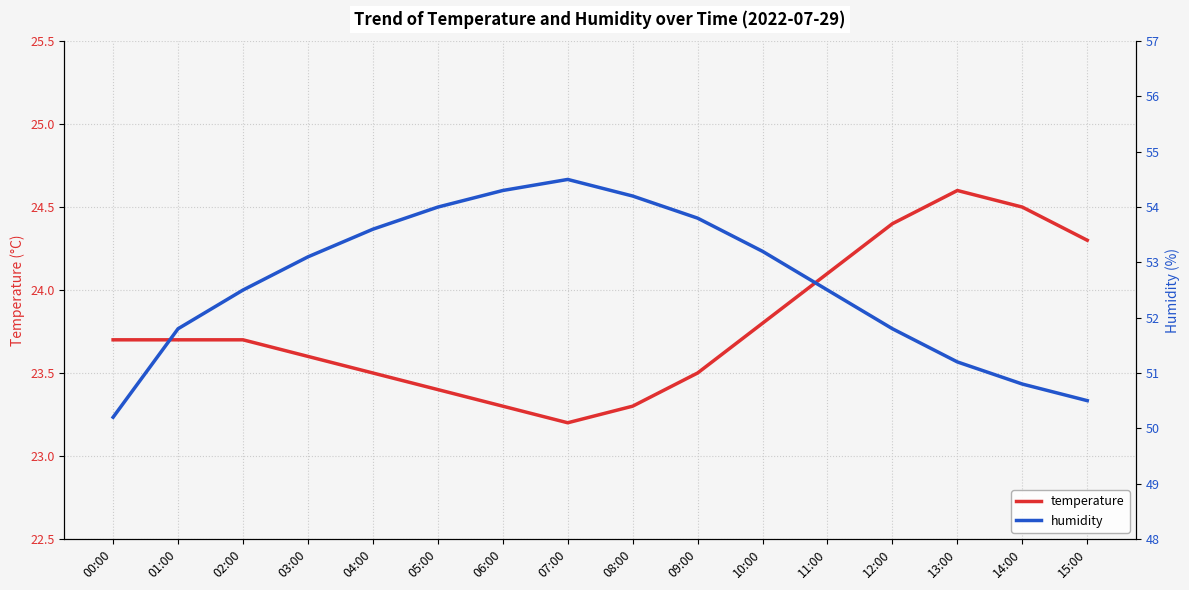

Reading left to right, list all the values displayed in this chart.

temperature: 00:00=23.7	01:00=23.7	02:00=23.7	03:00=23.6	04:00=23.5	05:00=23.4	06:00=23.3	07:00=23.2	08:00=23.3	09:00=23.5	10:00=23.8	11:00=24.1	12:00=24.4	13:00=24.6	14:00=24.5	15:00=24.3
humidity: 00:00=50.2	01:00=51.8	02:00=52.5	03:00=53.1	04:00=53.6	05:00=54.0	06:00=54.3	07:00=54.5	08:00=54.2	09:00=53.8	10:00=53.2	11:00=52.5	12:00=51.8	13:00=51.2	14:00=50.8	15:00=50.5